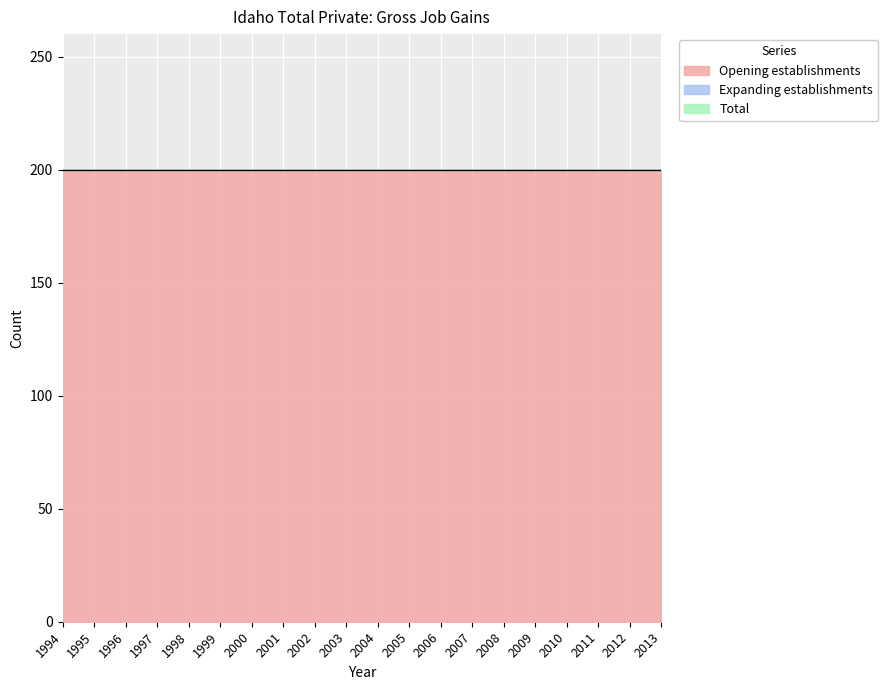

What is the total value across all series at 2000?

400